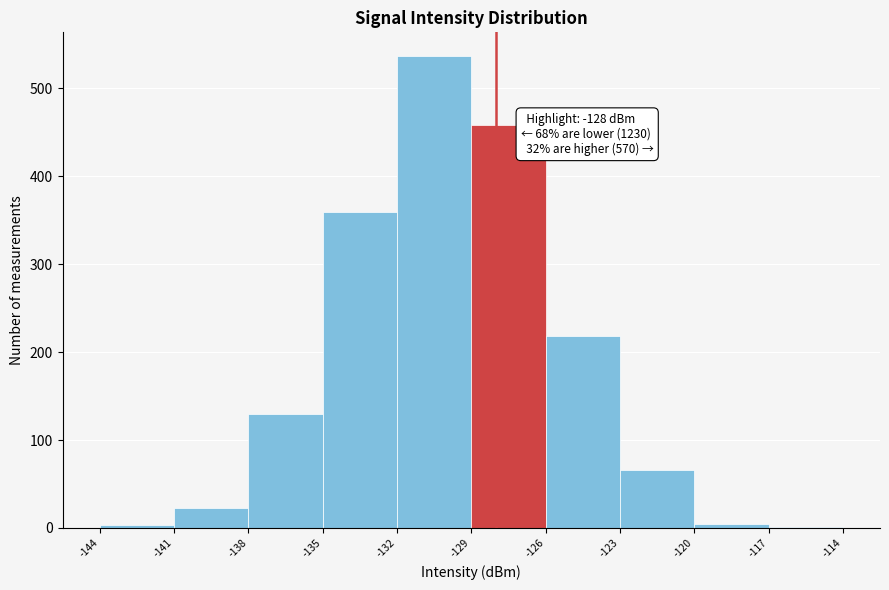

Which range on the x-axis has the tallest bar?

-132 to -129